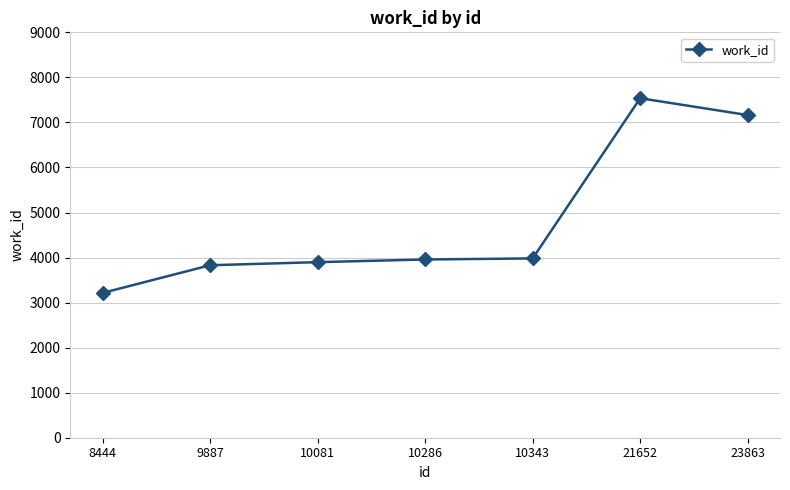

What is the difference between the maximum and minimum values?

4323